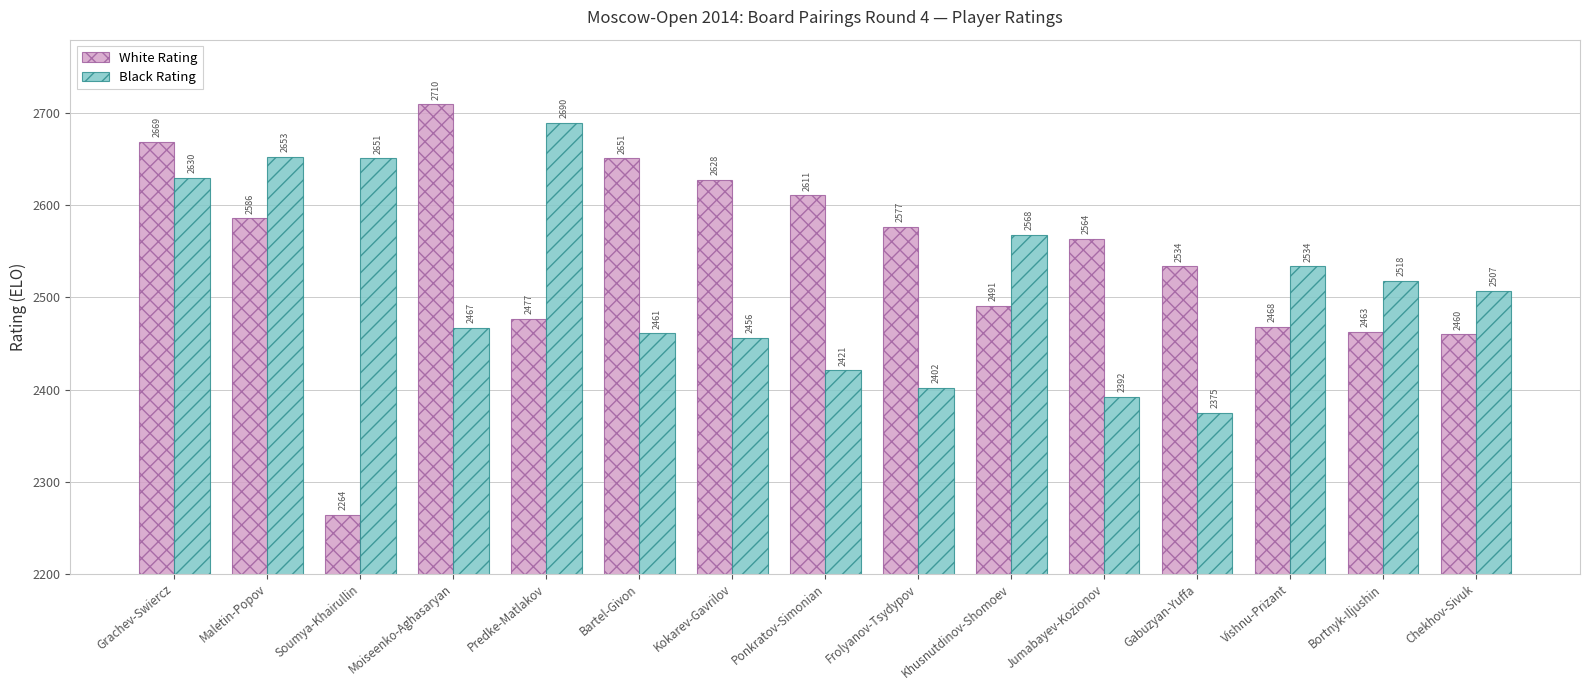

What is the difference between the highest and lowest values at Maletin-Popov?

67